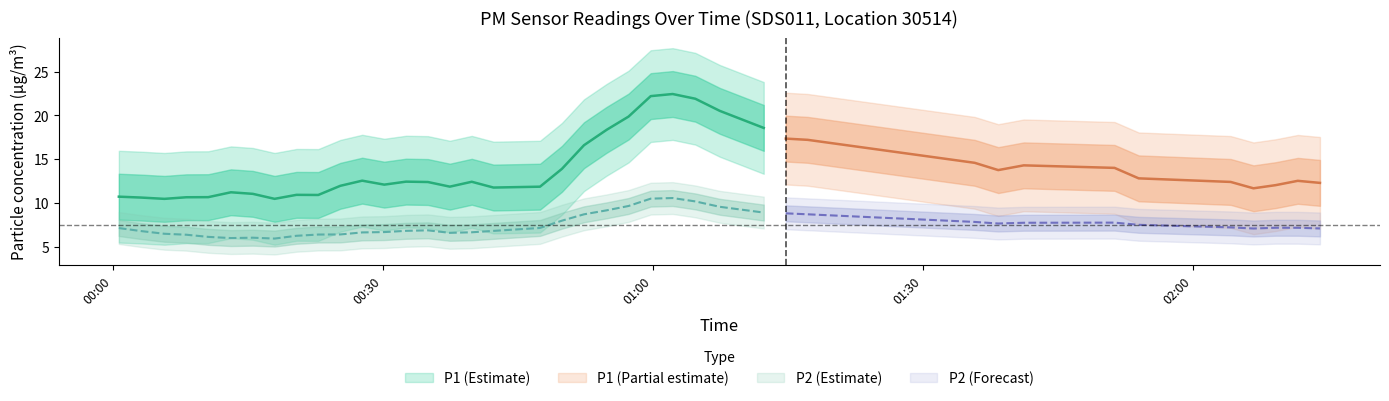

In P1, how many points are higher than both neighbors (excluding endpoints)?

11